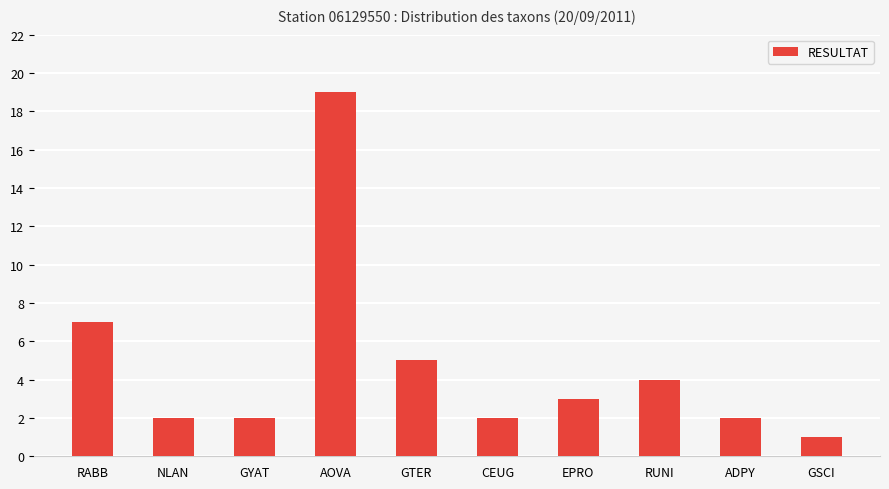

Is it true that the value at RUNI is 2?

False